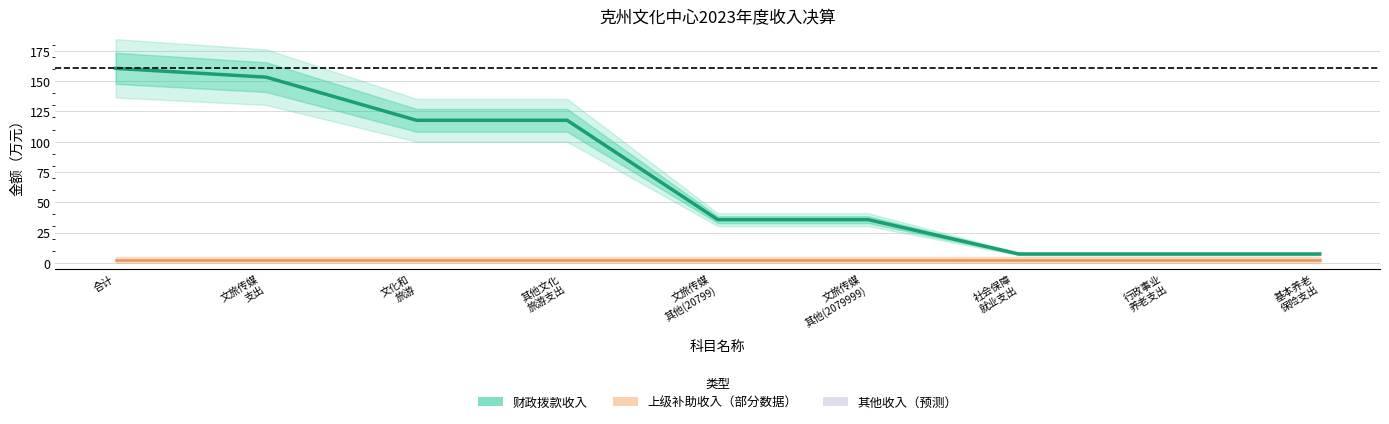

How many values in the 财政拨款收入（估计） series are below 35?

3